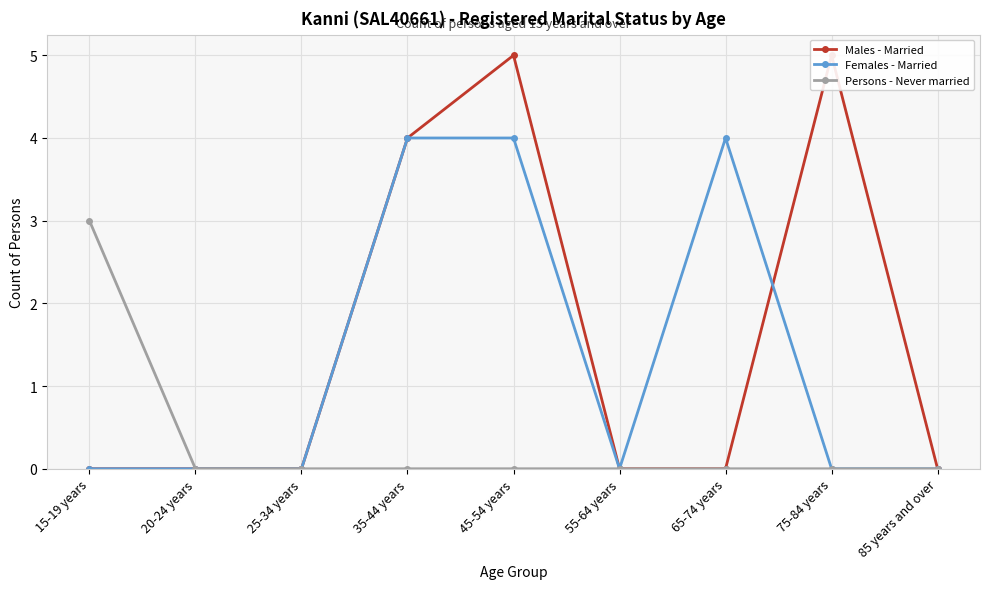

Which series has the largest total across all categories?

Males - Married